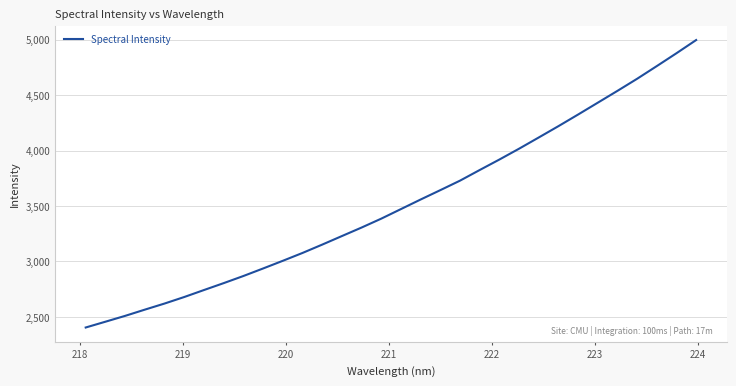

What is the difference between the maximum and minimum values?

2592.8